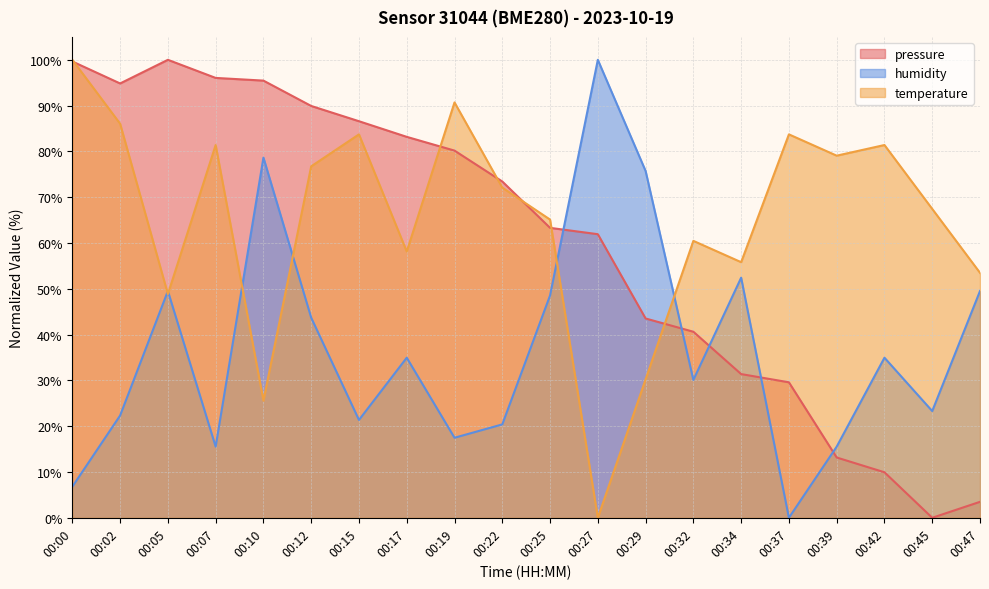

What is the value of the humidity point at the 10th from the left?

20.4